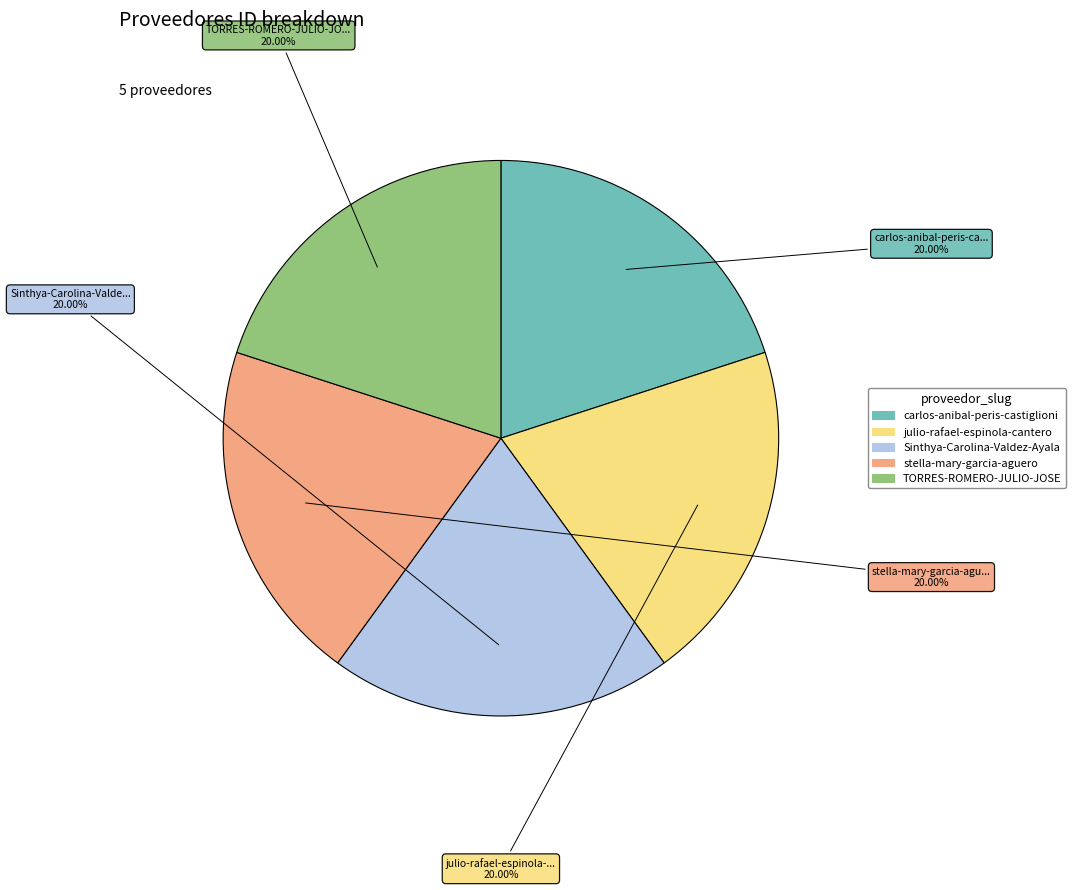

What is the ratio of the value at Sinthya-Carolina-Valdez-Ayala to the value at julio-rafael-espinola-cantero?

1.0